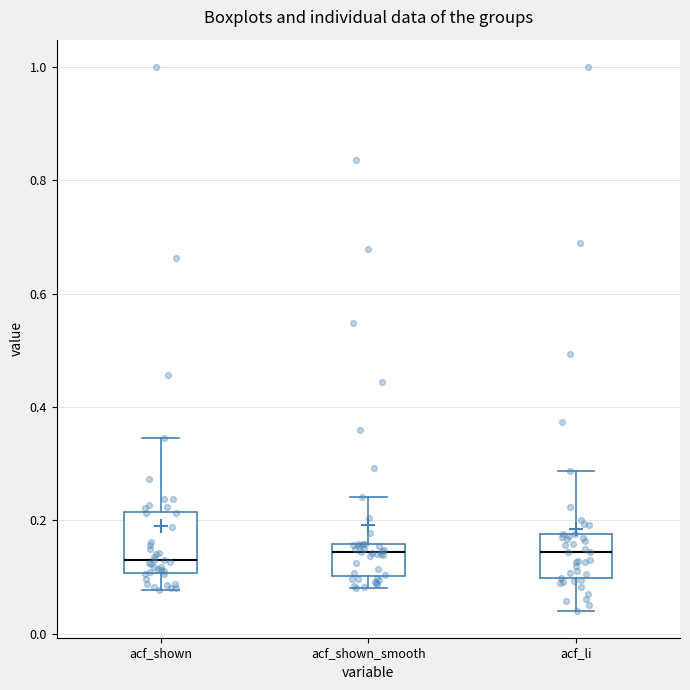

Where is the upper edge of the box for acf_shown_smooth on the y-axis? The values are not printed on the chart, so give them approximately, as read against the axis.

0.16